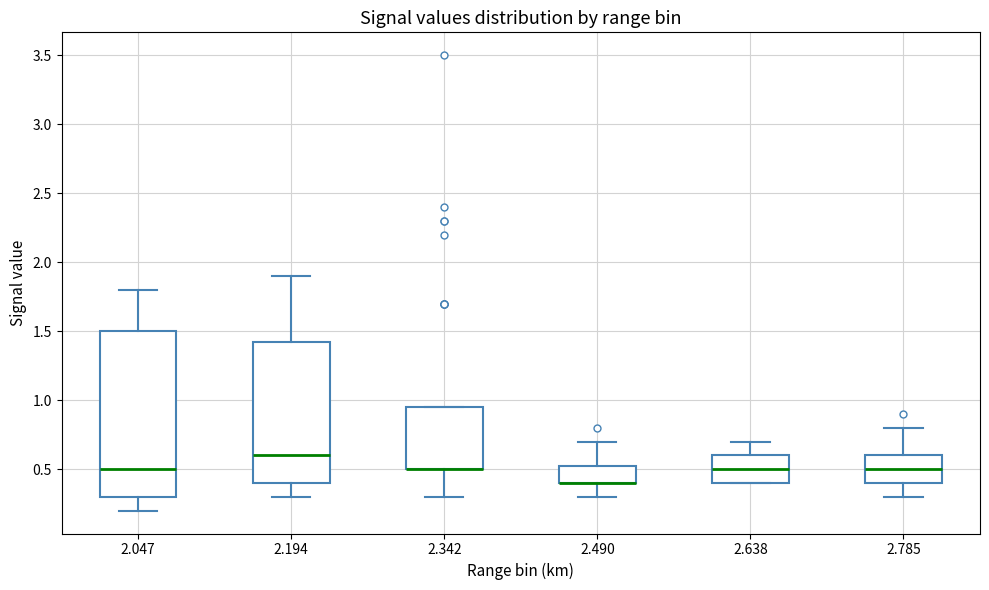

Comparing the boxes themselves (not the whiskers), which one is the tallest?

2.047